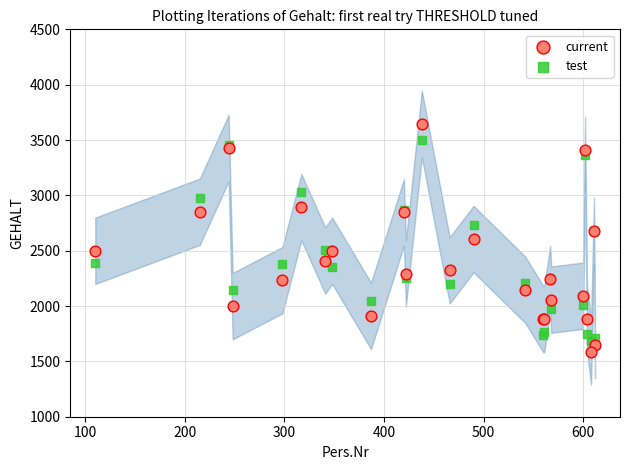

What are all the series names shown in the legend?

current, test